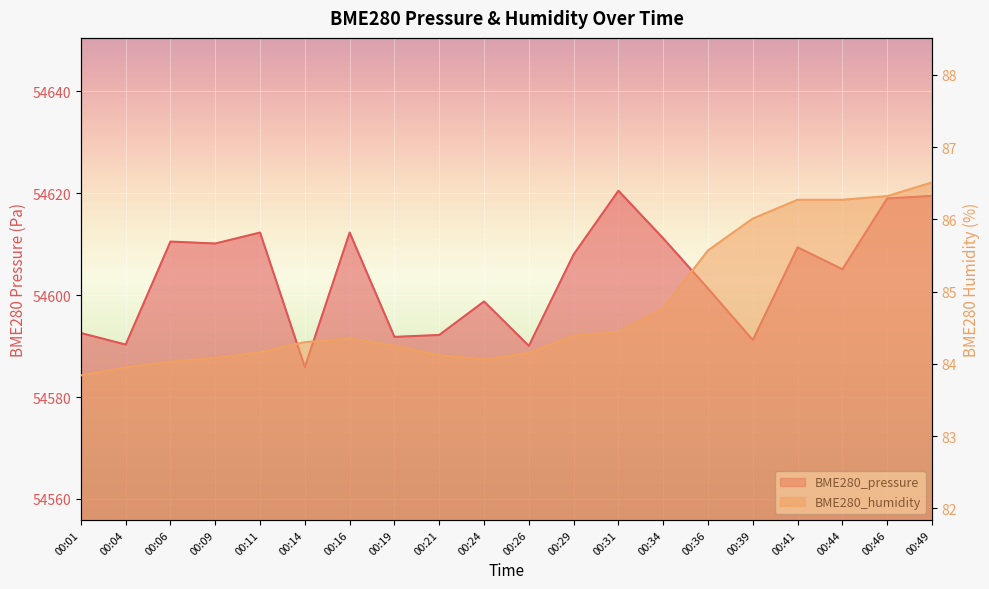

Reading left to right, transcribe all the data shown in this chart.

BME280_pressure: 54592.6	54590.3	54610.5	54610.1	54612.3	54585.9	54612.3	54591.8	54592.2	54598.8	54590.0	54608.0	54620.5	54611.1	54601.3	54591.2	54609.4	54605.1	54619.0	54619.5
BME280_humidity: 83.8	84.0	84.0	84.1	84.2	84.3	84.3	84.2	84.1	84.1	84.2	84.4	84.4	84.8	85.6	86.0	86.3	86.3	86.3	86.5